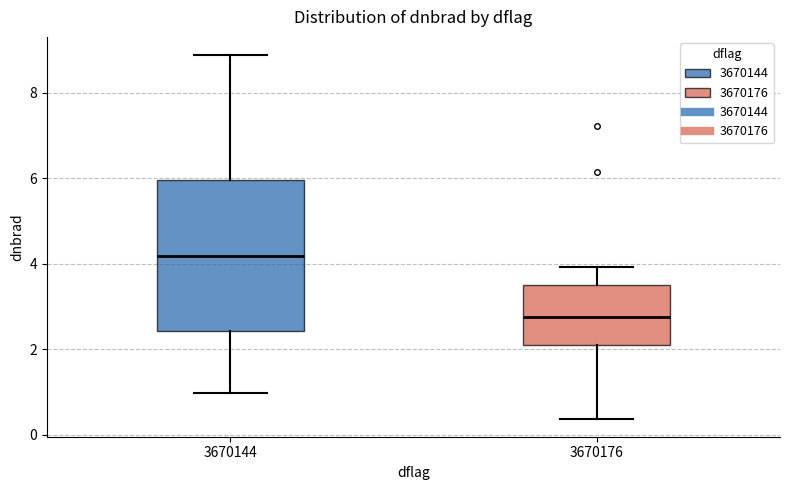

Where does the lower whisker of the box at x = 3670176 end on the y-axis? The values are not printed on the chart, so give them approximately, as read against the axis.

0.4